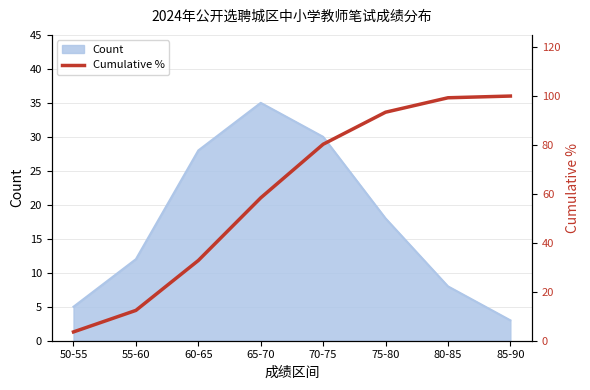

Reading left to right, extract all data points from this chart.

50-55=3.6	55-60=12.4	60-65=32.8	65-70=58.4	70-75=80.3	75-80=93.4	80-85=99.3	85-90=100.0